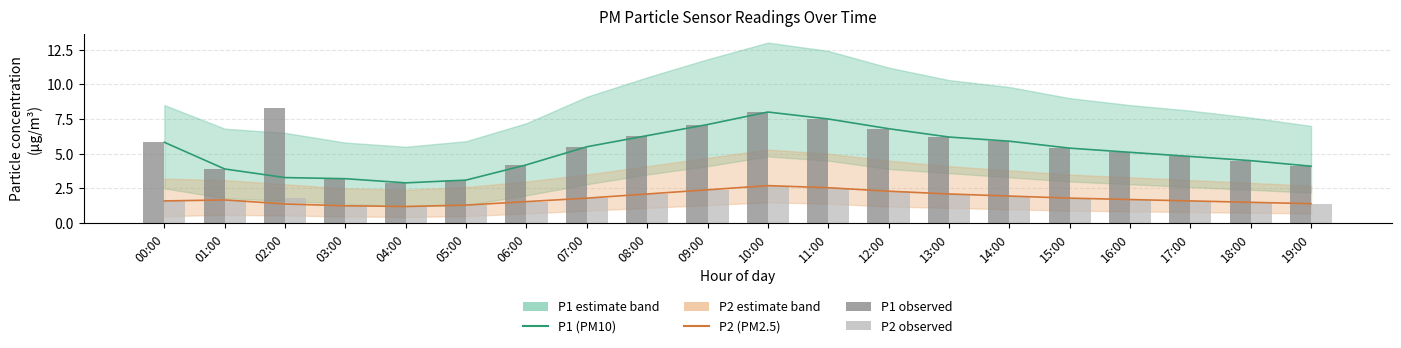

Where is P2 (PM2.5) nearest to the value 1?

04:00